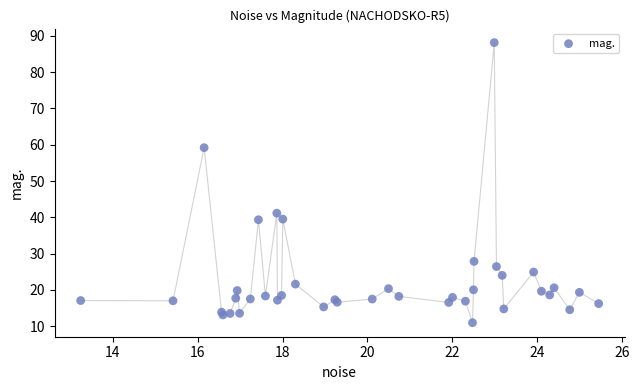

What Y value in the scatter plot is closest to 49?

41.1